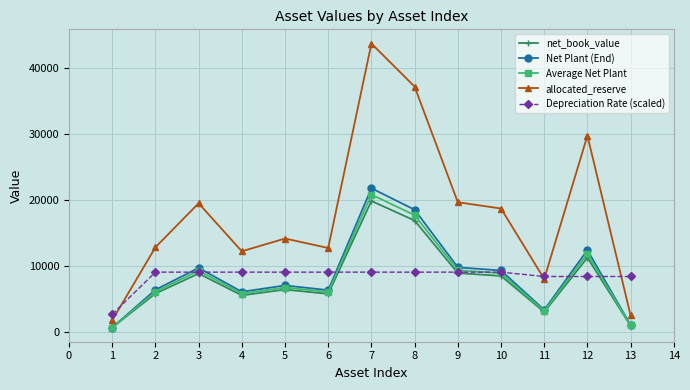

How many series are shown in this chart?

5